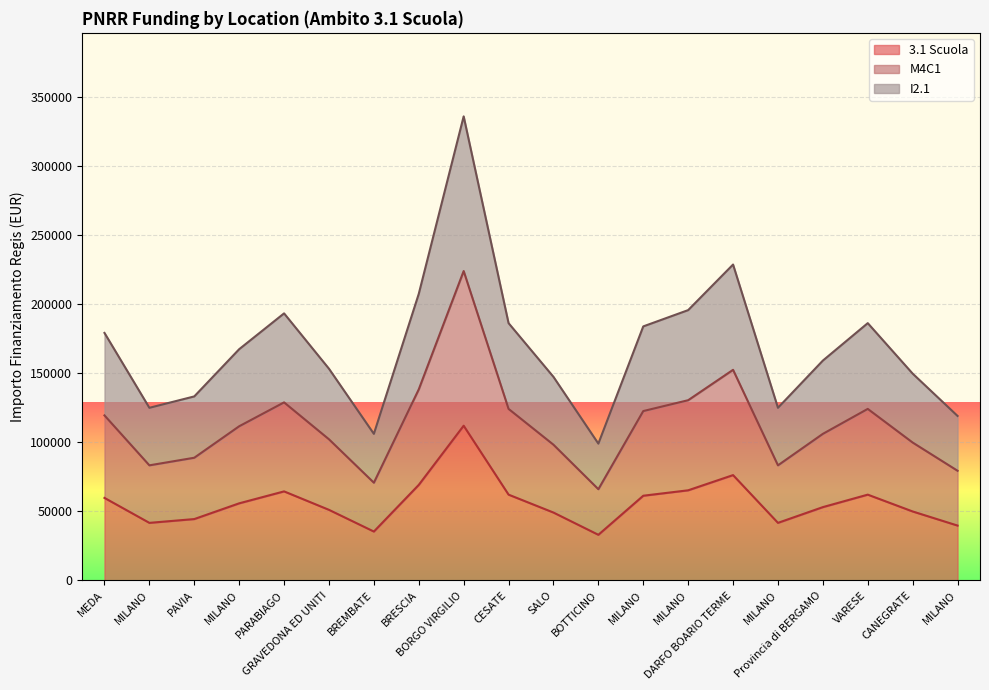

Reading right to left, extract all data points from this chart.

3.1 Scuola: MILANO=39673.2	CANEGRATE=49886.1	VARESE=62063.0	Provincia di BERGAMO=53028.5	MILANO=41637.2	DARFO BOARIO TERME=76203.9	MILANO=65205.4	MILANO=61277.4	BOTTICINO=32995.5	SALO=49100.5	CESATE=62063.0	BORGO VIRGILIO=111949.1	BRESCIA=69133.5	BREMBATE=35352.3	GRAVEDONA ED UNITI=51064.5	PARABIAGO=64419.8	MILANO=55778.1	PAVIA=44386.8	MILANO=41637.2	MEDA=59706.2
M4C1: MILANO=79346.4	CANEGRATE=99772.2	VARESE=124126.0	Provincia di BERGAMO=106057.0	MILANO=83274.4	DARFO BOARIO TERME=152407.9	MILANO=130410.9	MILANO=122554.8	BOTTICINO=65991.0	SALO=98201.0	CESATE=124126.0	BORGO VIRGILIO=223898.2	BRESCIA=138266.9	BREMBATE=70704.7	GRAVEDONA ED UNITI=102129.0	PARABIAGO=128839.7	MILANO=111556.3	PAVIA=88773.7	MILANO=83274.4	MEDA=119412.4
I2.1: MILANO=119019.6	CANEGRATE=149658.3	VARESE=186189.0	Provincia di BERGAMO=159085.6	MILANO=124911.6	DARFO BOARIO TERME=228611.8	MILANO=195616.3	MILANO=183832.2	BOTTICINO=98986.6	SALO=147301.4	CESATE=186189.0	BORGO VIRGILIO=335847.3	BRESCIA=207400.4	BREMBATE=106057.0	GRAVEDONA ED UNITI=153193.5	PARABIAGO=193259.5	MILANO=167334.4	PAVIA=133160.5	MILANO=124911.6	MEDA=179118.5